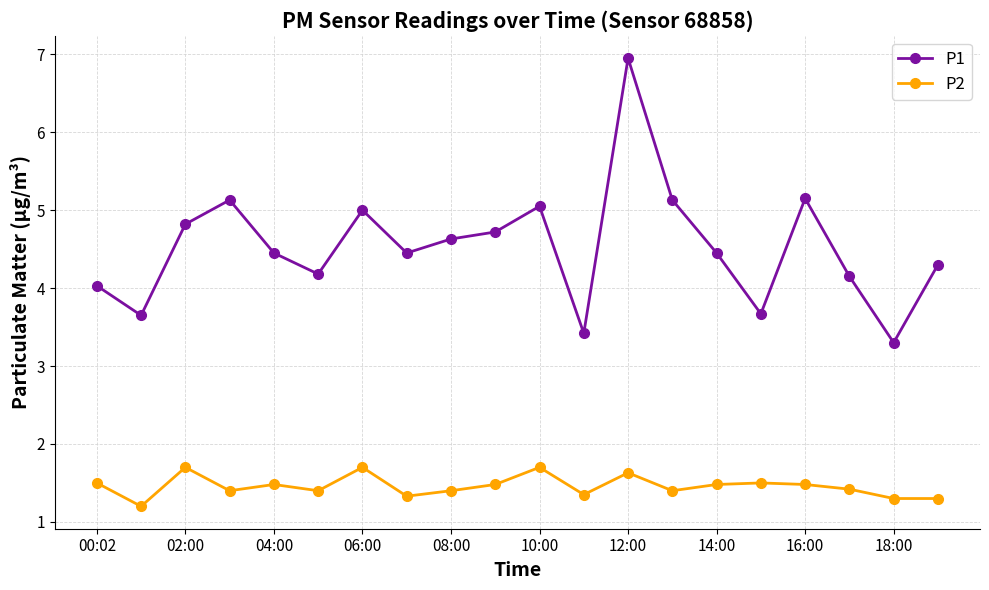

What is the sum of all P1 values?

90.6